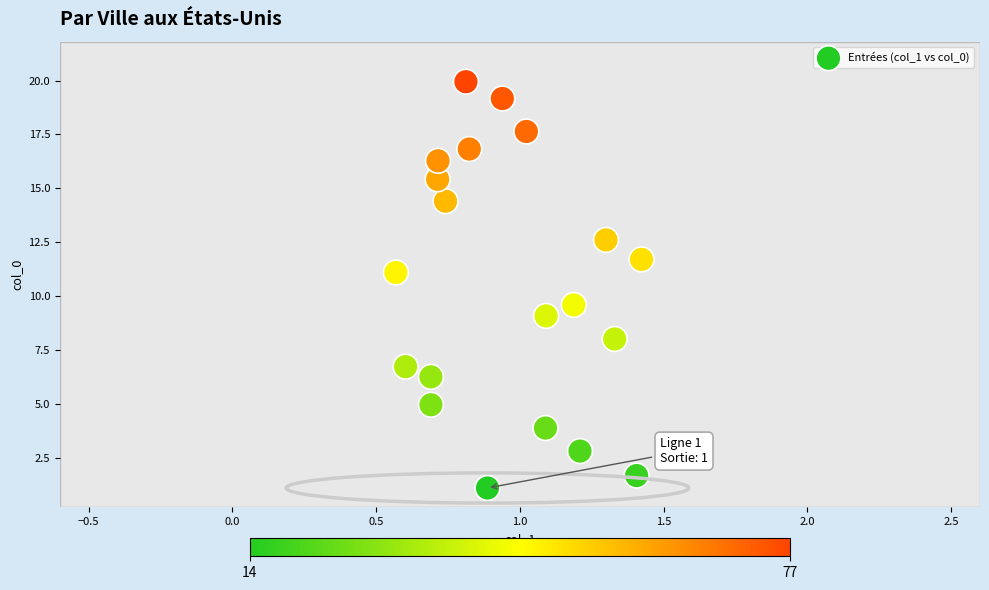

What is the range of Y values (max minus min)?

18.8